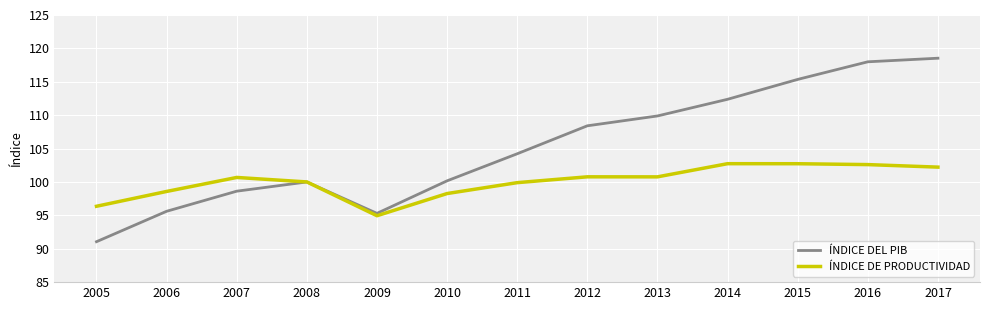

At which label does ÍNDICE DE PRODUCTIVIDAD first exceed 100?

2007